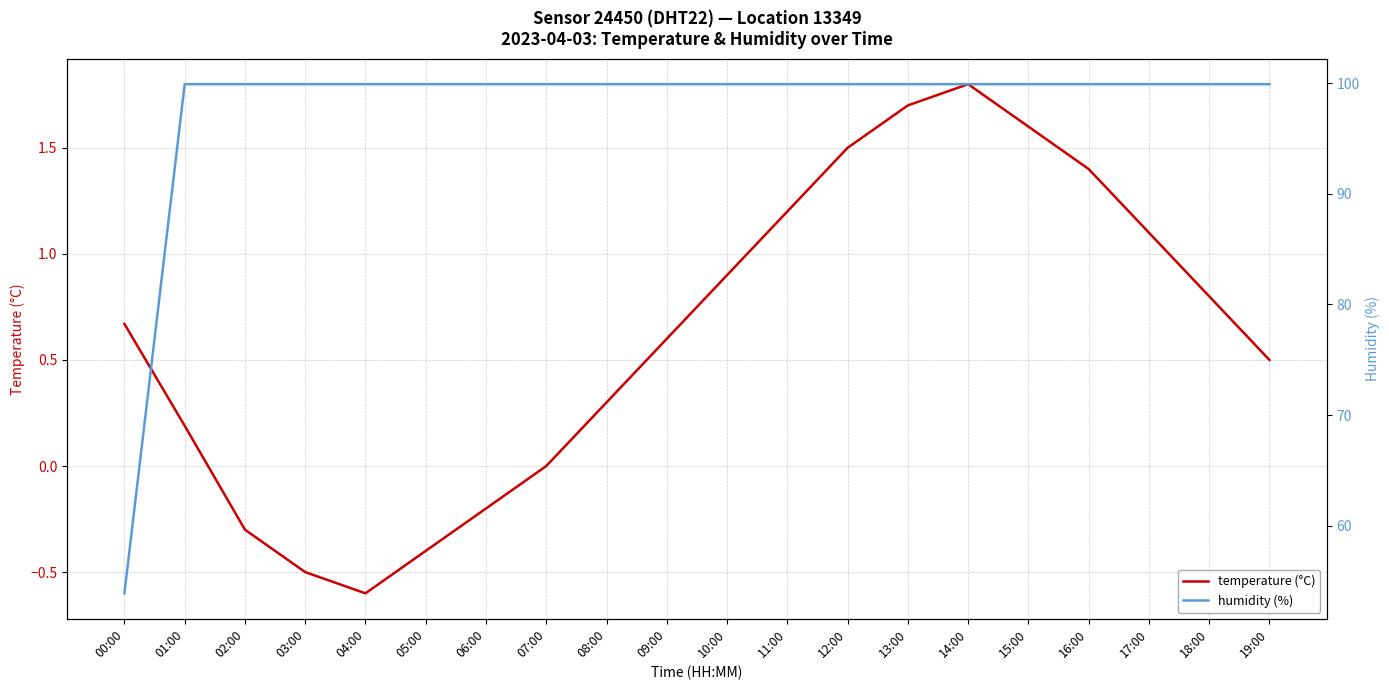

List the labels in order of humidity (%) value, largest first.

01:00, 02:00, 03:00, 04:00, 05:00, 06:00, 07:00, 08:00, 09:00, 10:00, 11:00, 12:00, 13:00, 14:00, 15:00, 16:00, 17:00, 18:00, 19:00, 00:00